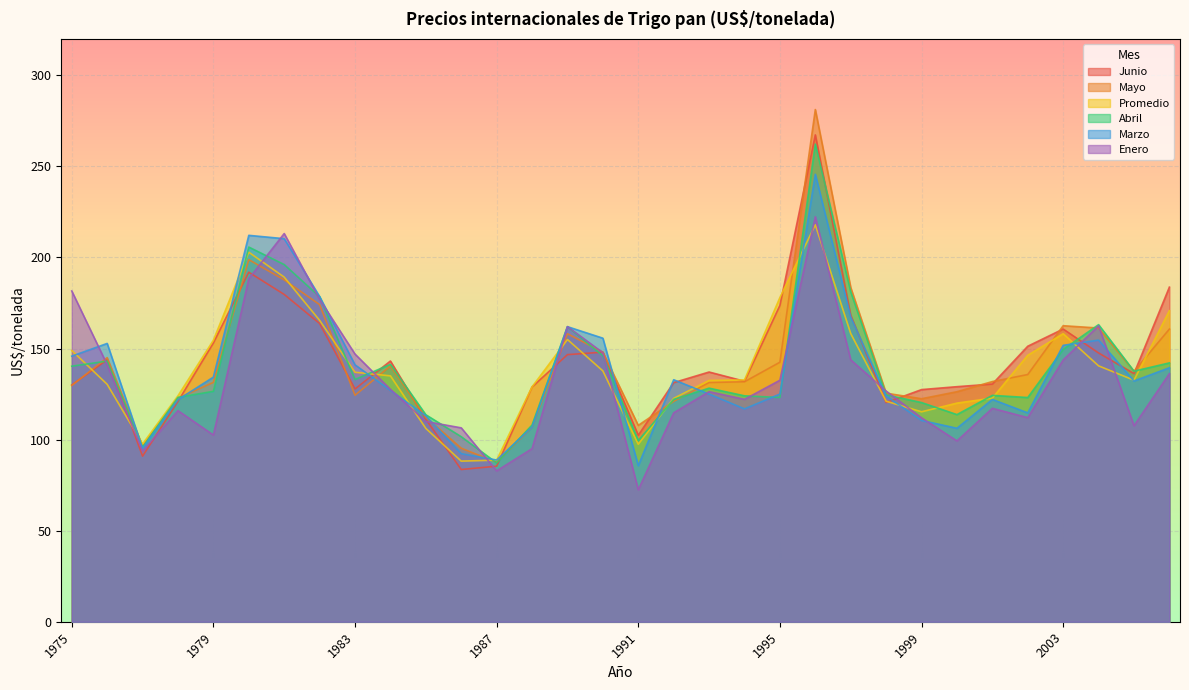

What is the average value of the Mayo series?

141.3